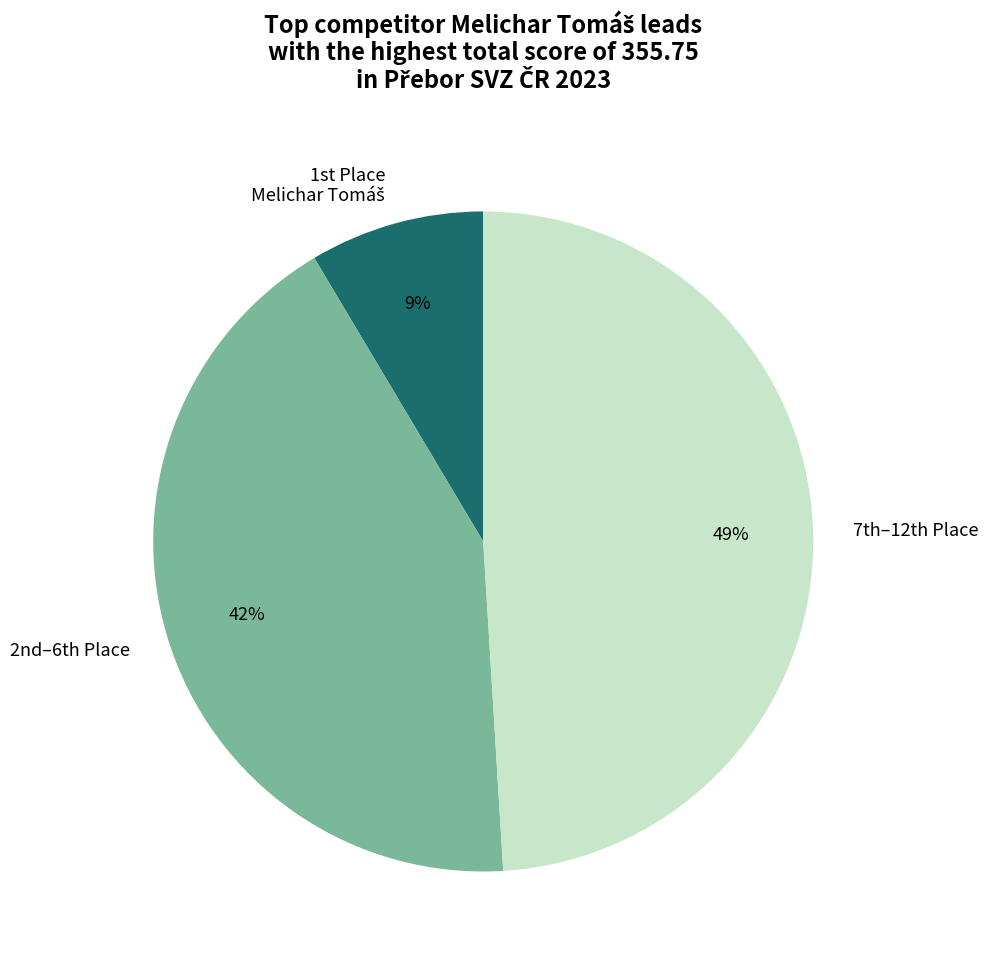

How many slices are in this pie chart?

3